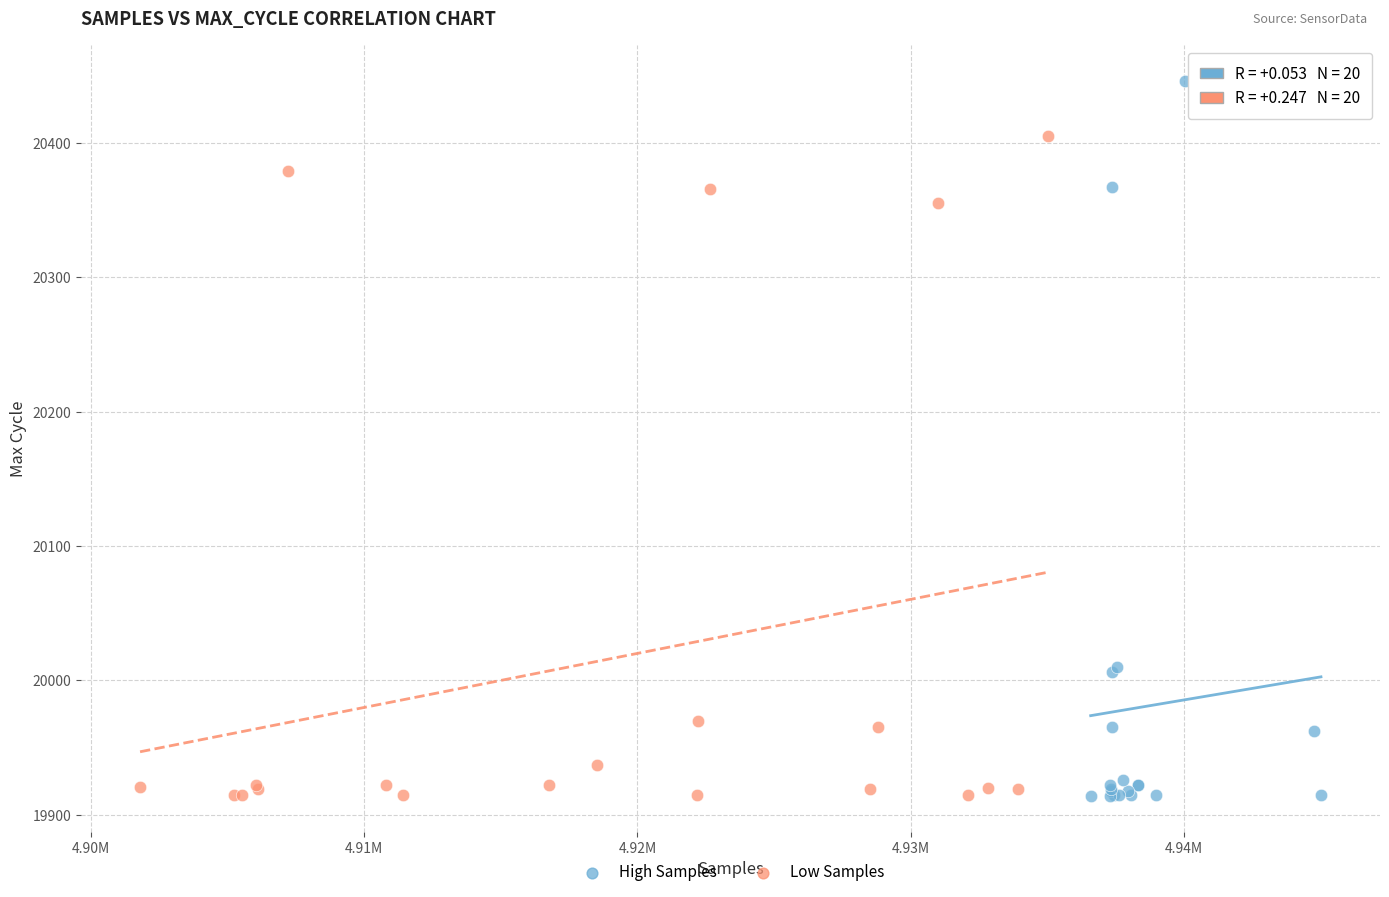

What are all the series names shown in the legend?

High Samples, Low Samples